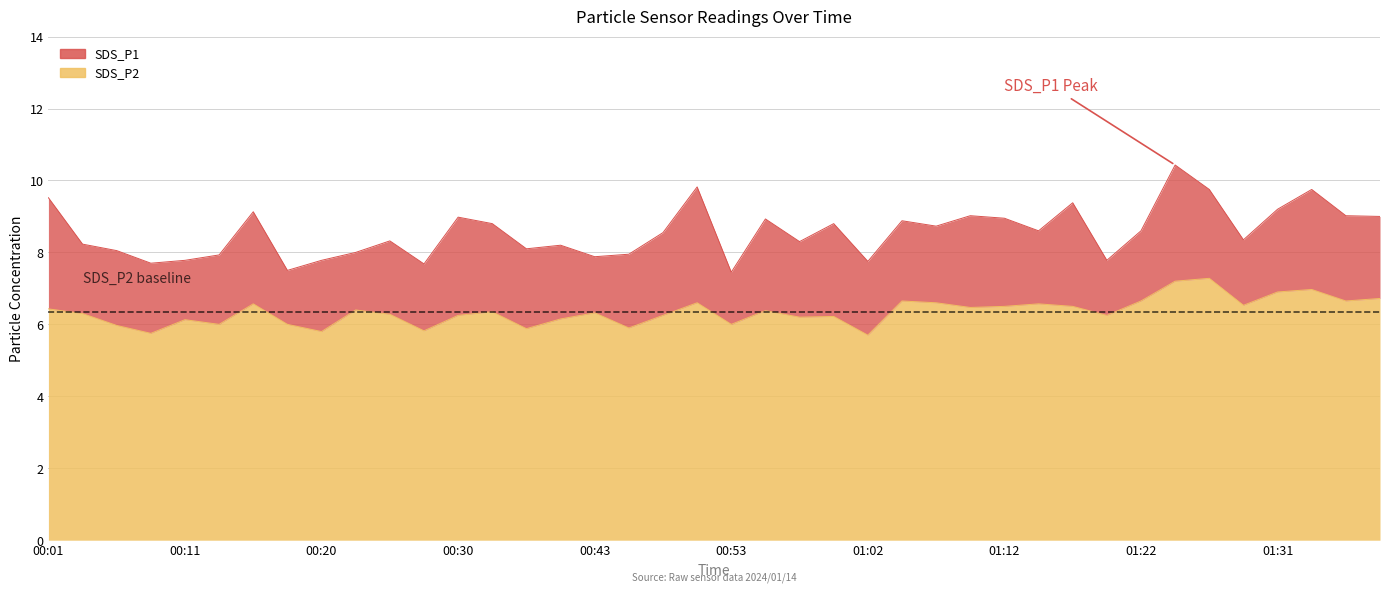

Which series has the largest range (max minus min)?

SDS_P1